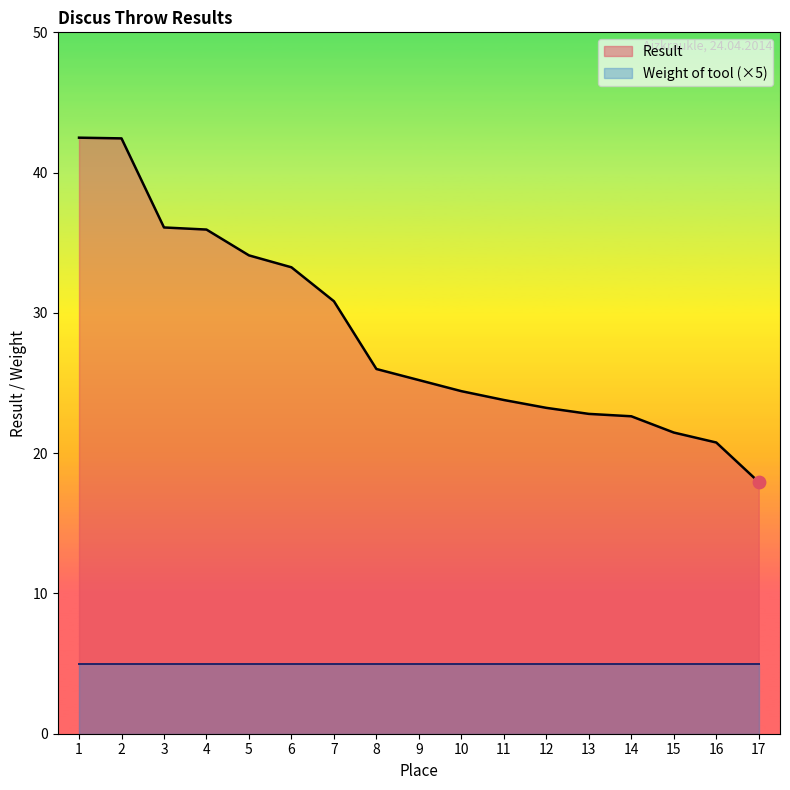

What is the change in value from 4 to 5?

-1.8